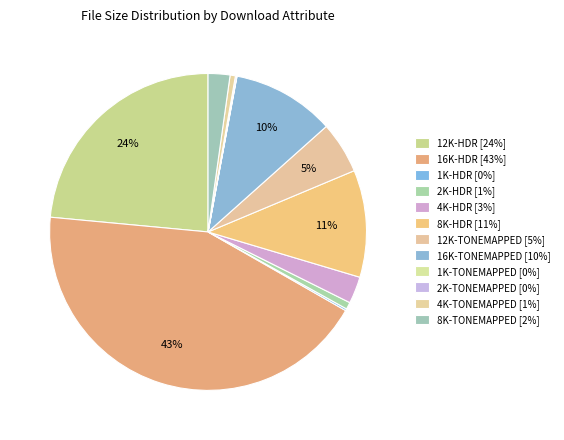

Does 2K-TONEMAPPED represent more than half of the total?

No